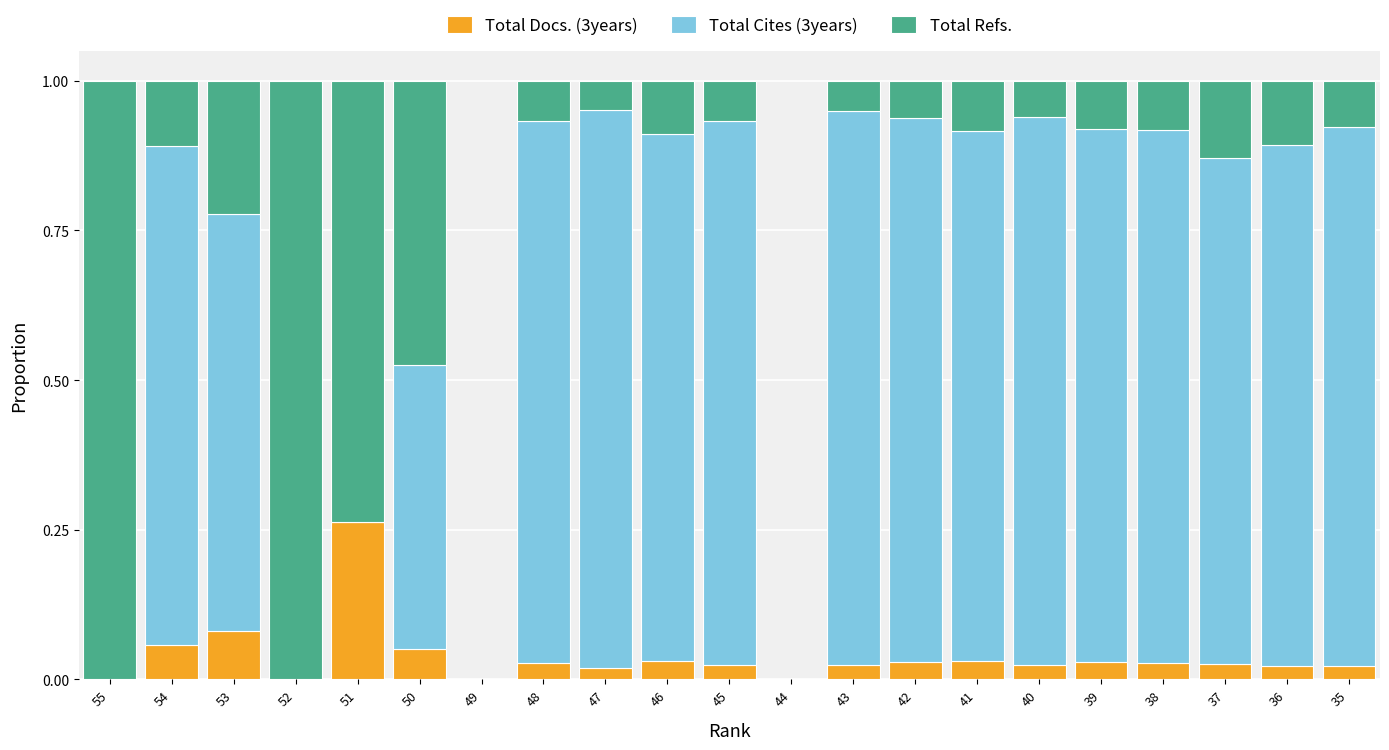

The Total Docs. (3years) series shows 0.0 at 44. True or false?

True